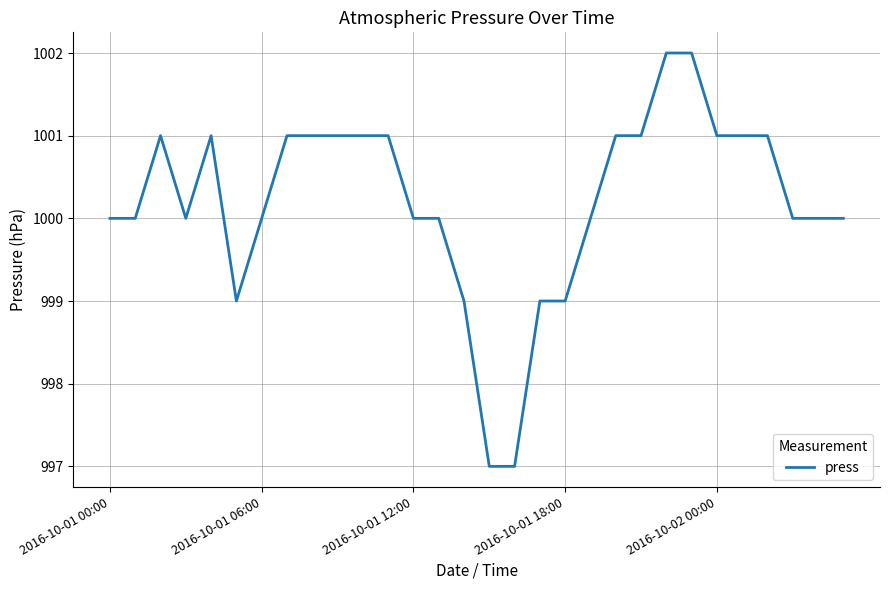

What is the maximum value shown in the chart?

1002